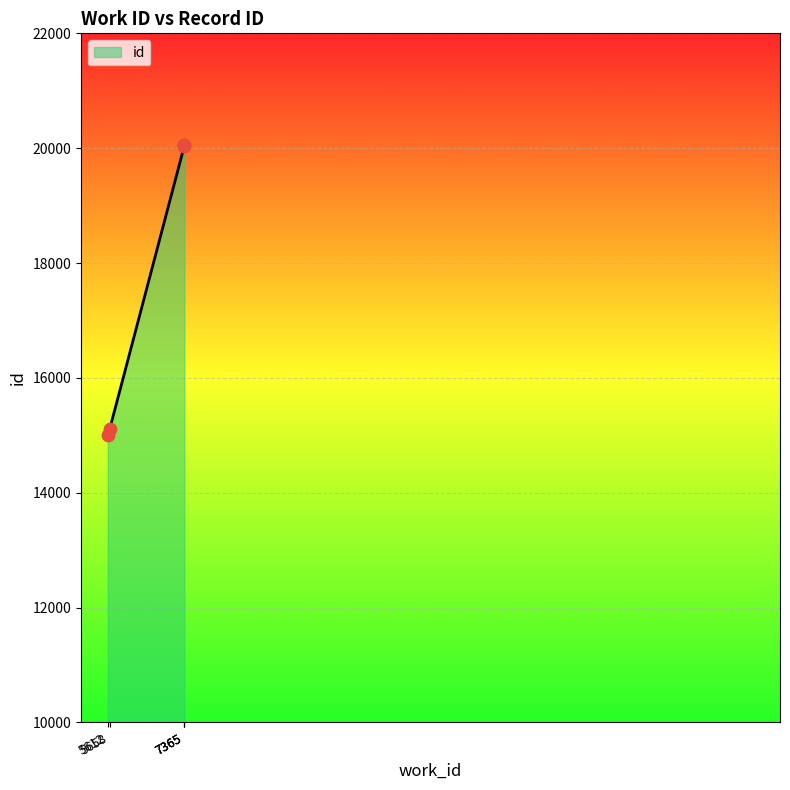

What is the change in value from 5612 to 7365?

+5065